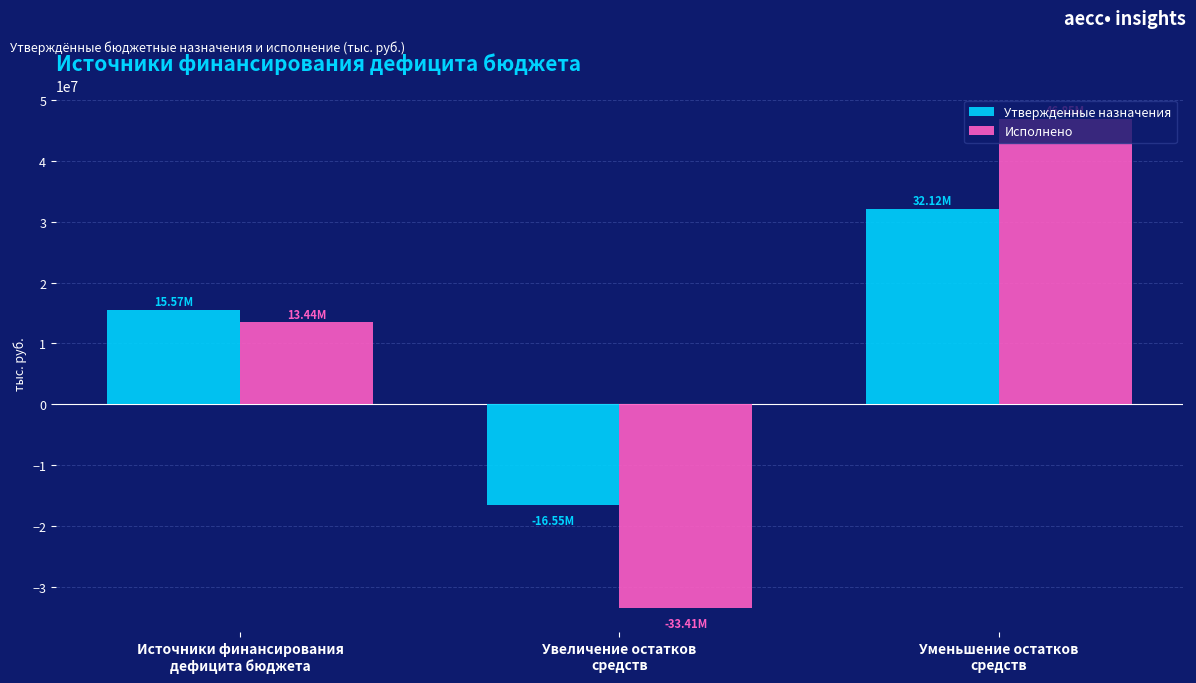

Which series has the largest range (max minus min)?

Исполнено